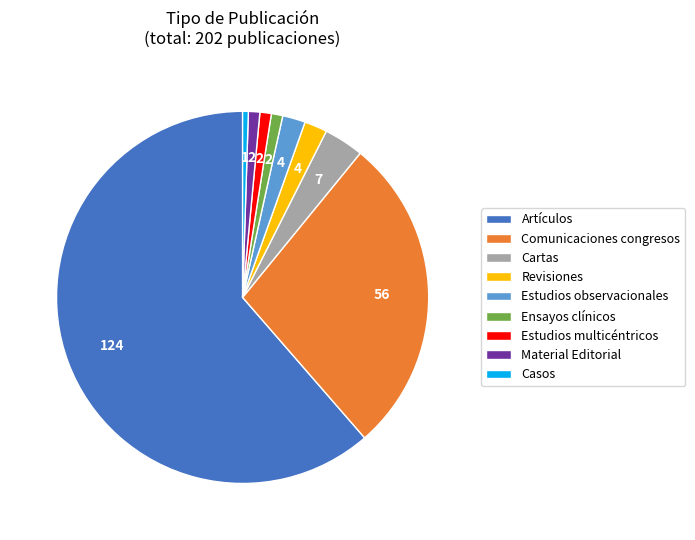

What is the largest slice in the pie chart?

Artículos